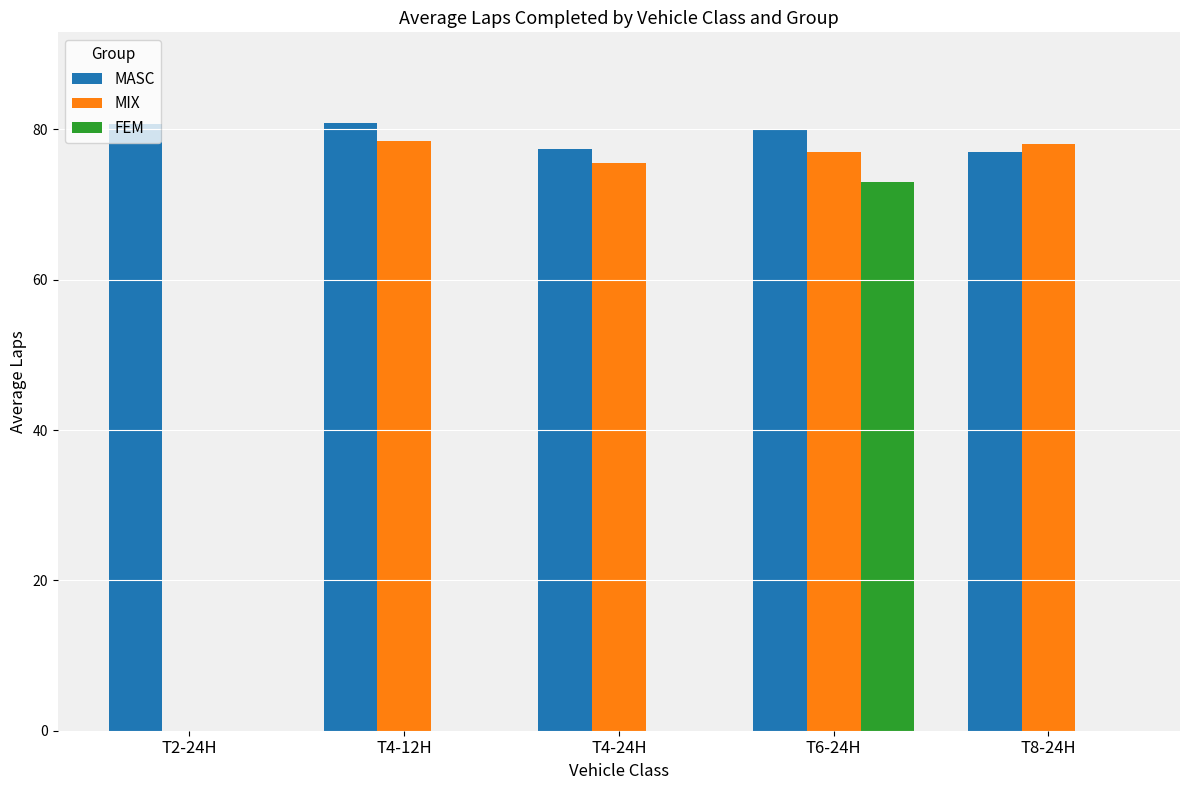

How many distinct data groups are displayed?

3